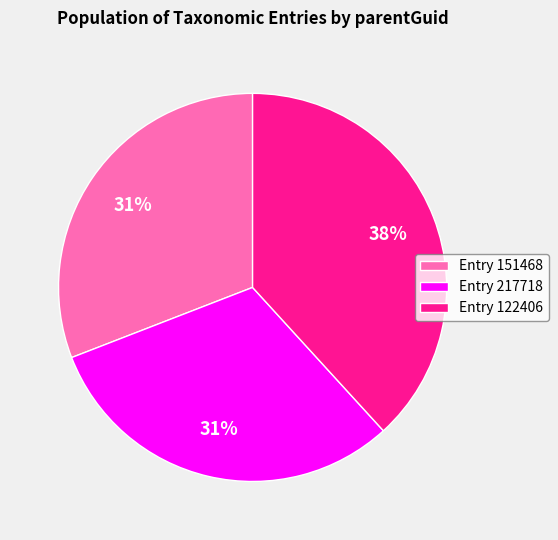

Combined, do Entry 217718 and Entry 151468 account for over 50%?

Yes